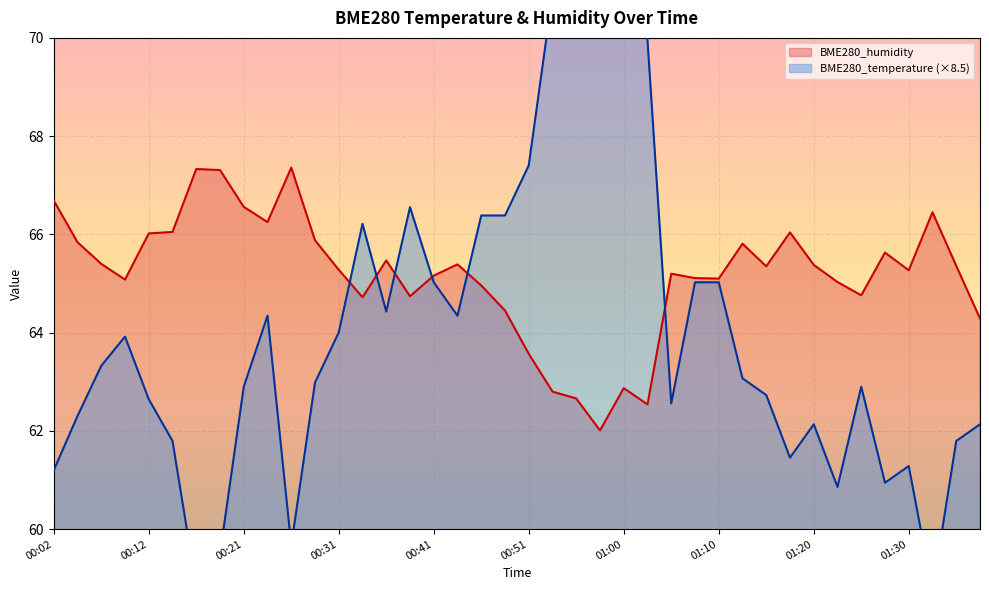

How many intersections are there between BME280_temperature and BME280_humidity?

6